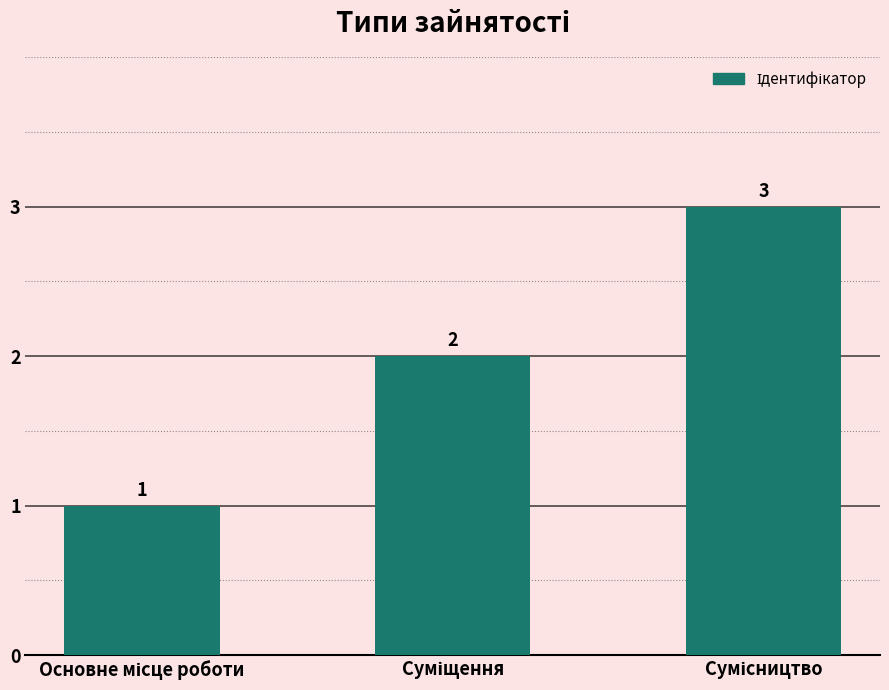

What is the sum of all values?

6